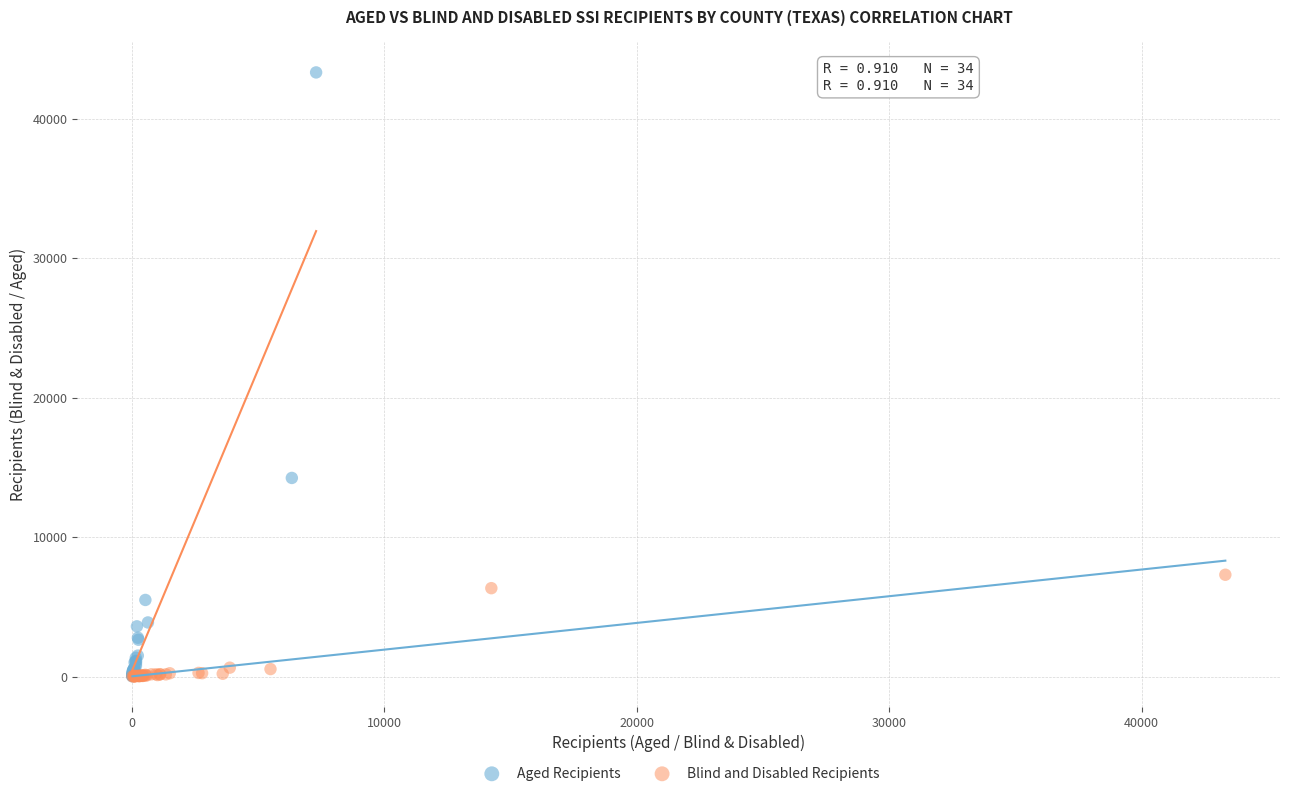

Which series contains the highest Y value?

Aged Recipients